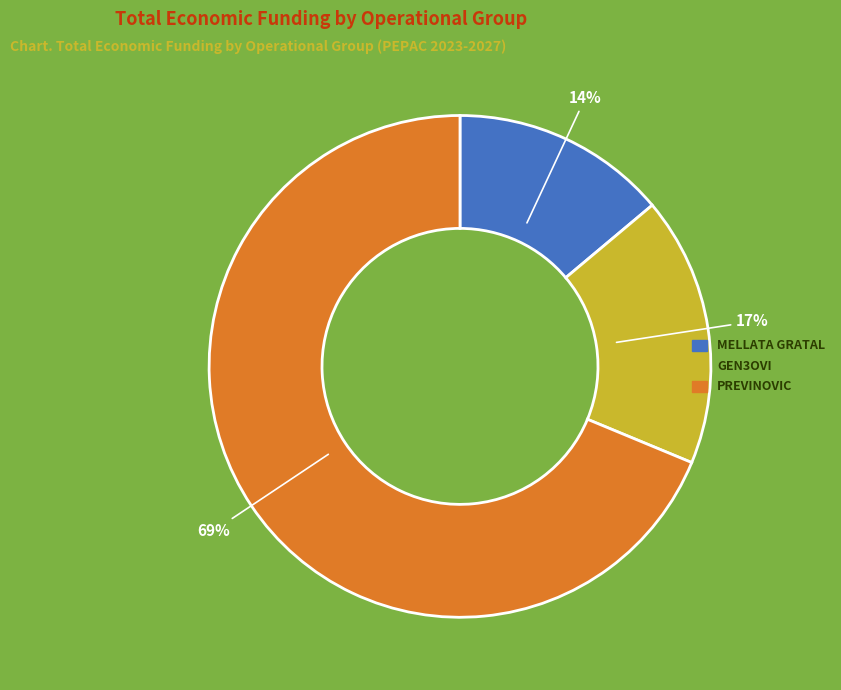

Is it true that PREVINOVIC is 69% of the pie?

True